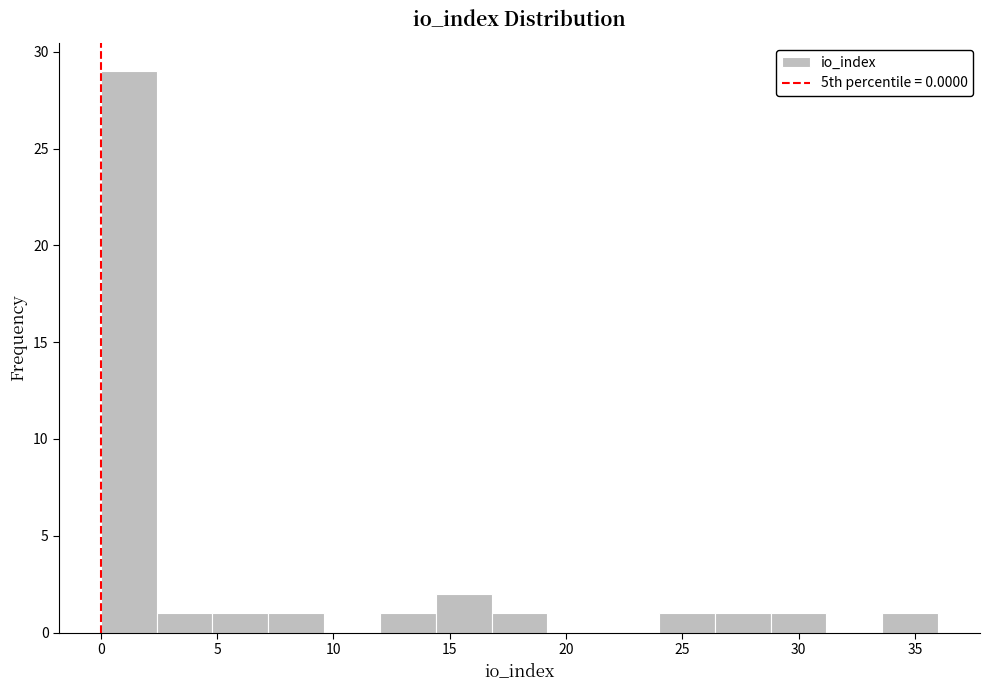

Reading left to right, transcribe this chart: for each bar, give the range it covers on the x-axis and its height. Neither the bar edges nor the heights are printed on the chart, so give them approximately, as read against the axes.

0.0 to 2.4: 29
2.4 to 4.8: 1
4.8 to 7.2: 1
7.2 to 9.6: 1
9.6 to 12.0: 0
12.0 to 14.4: 1
14.4 to 16.8: 2
16.8 to 19.2: 1
19.2 to 21.6: 0
21.6 to 24.0: 0
24.0 to 26.4: 1
26.4 to 28.8: 1
28.8 to 31.2: 1
31.2 to 33.6: 0
33.6 to 36.0: 1